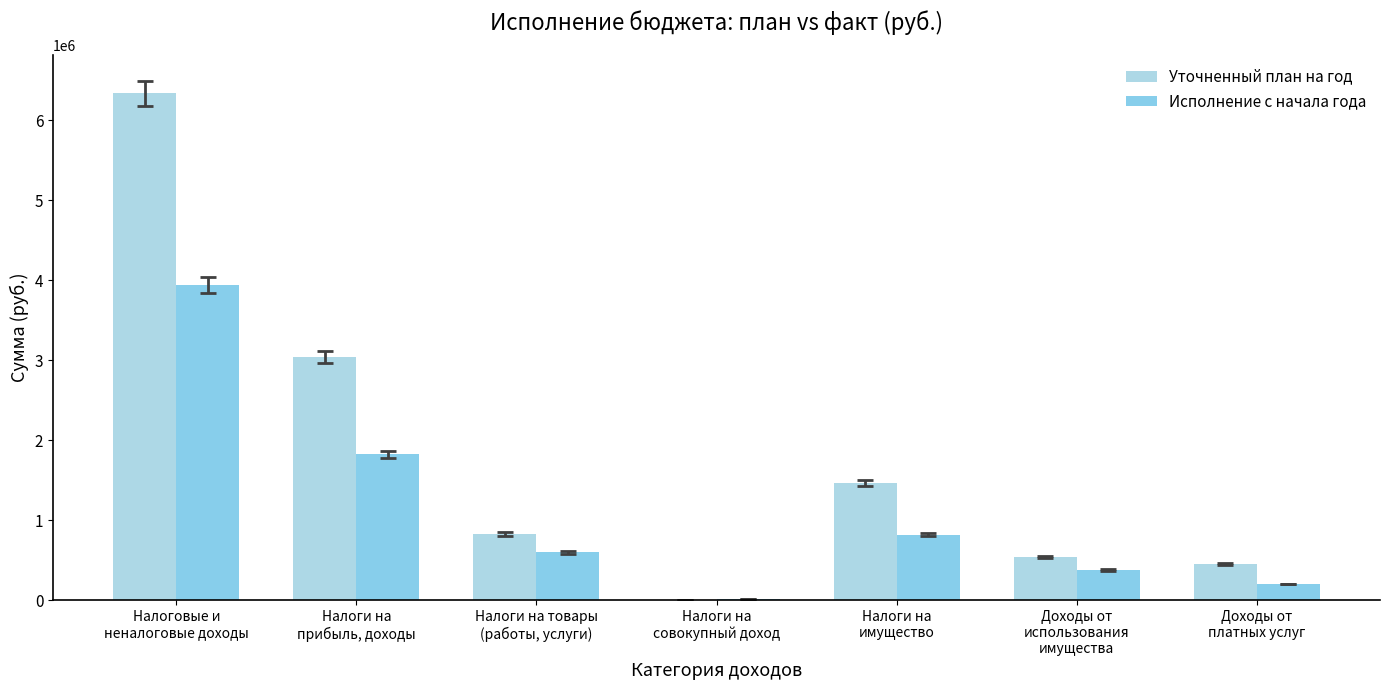

Which label corresponds to the largest value in the chart?

Налоговые и
неналоговые доходы